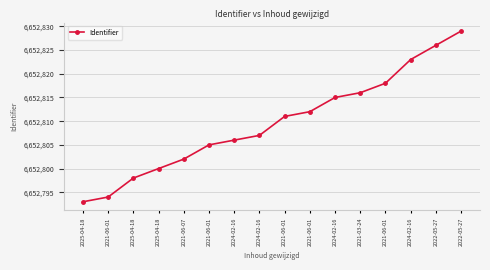

What is the change in value from 2021-06-07 to 2024-02-16?

+21